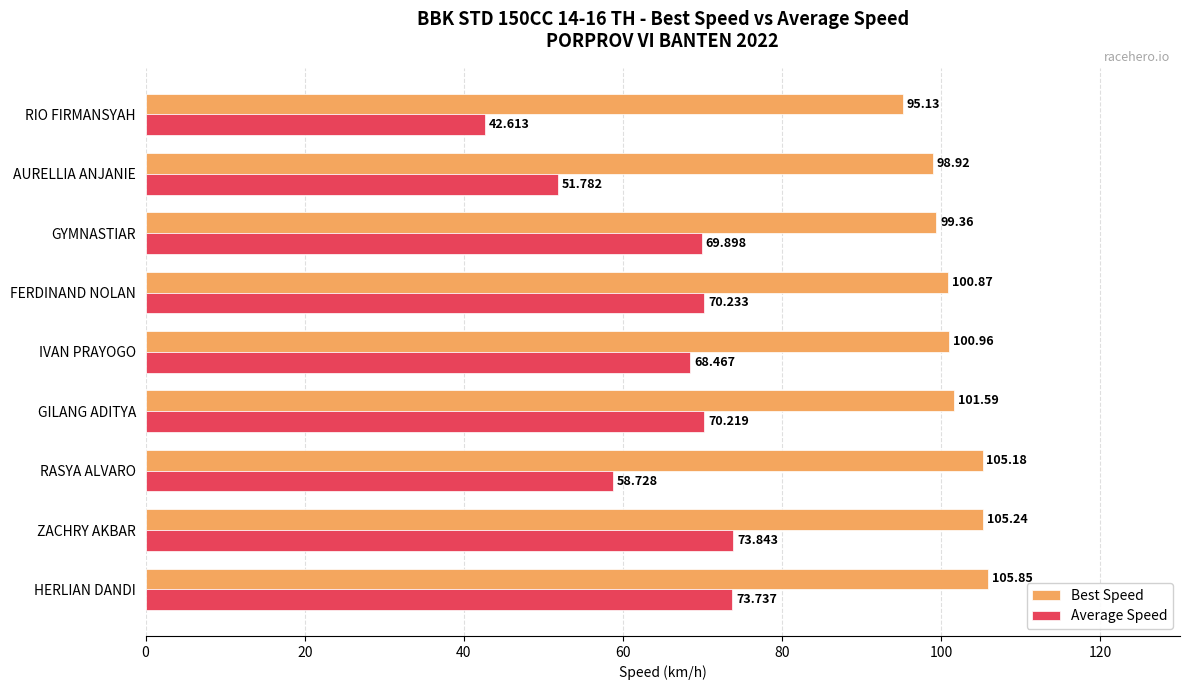

What is the sum of all Average Speed values?

579.5